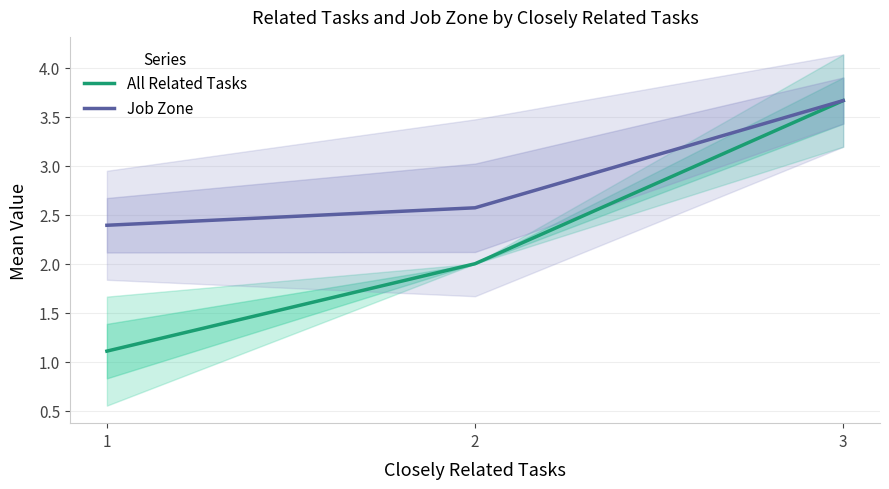

Reading right to left, transcribe all the data shown in this chart.

All Related Tasks: 3.7	2.0	1.1
Job Zone: 3.7	2.6	2.4